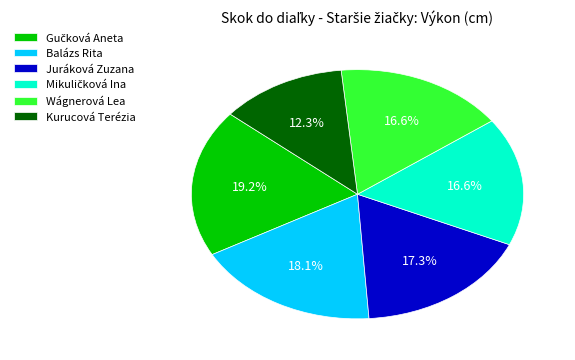

How many slices are in this pie chart?

6